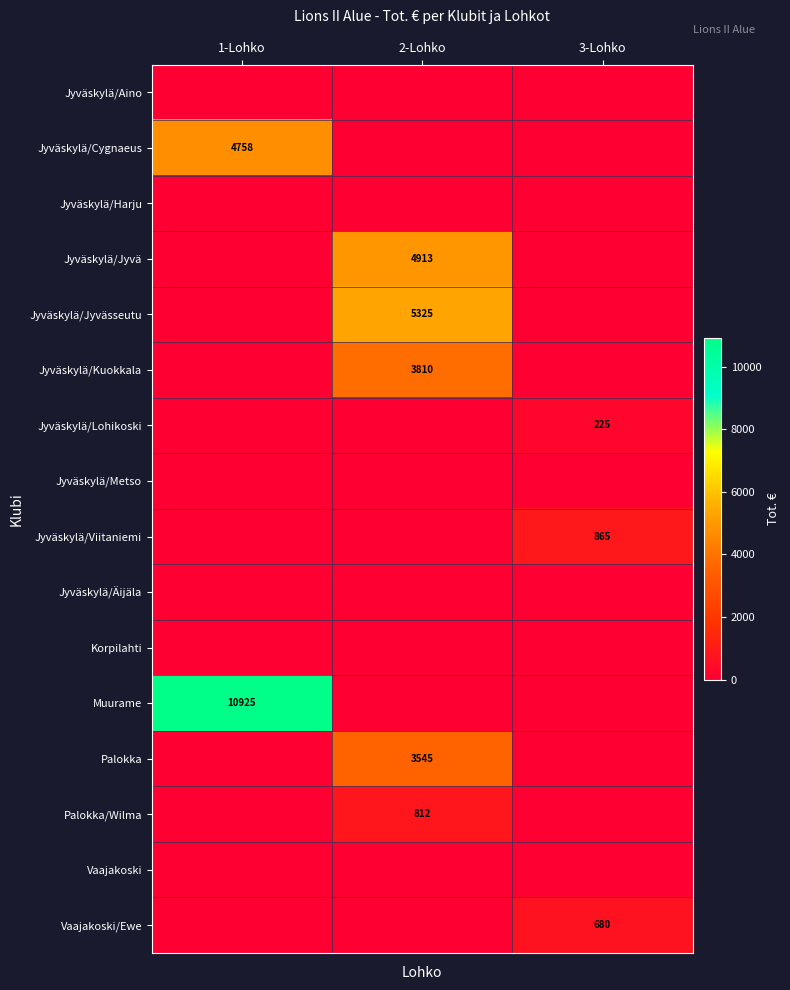

Is it true that Palokka equals 3545 at 2-Lohko?

True